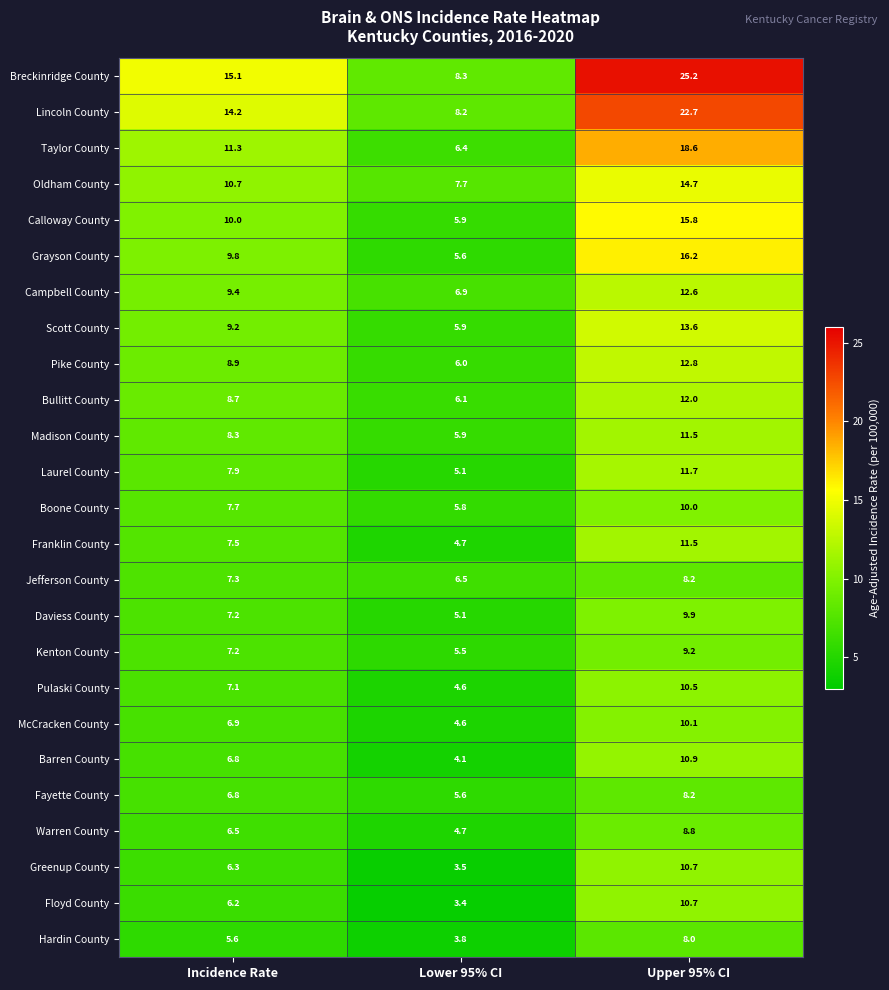

Which series changed the most between Incidence Rate and Lower 95% CI?

Breckinridge County